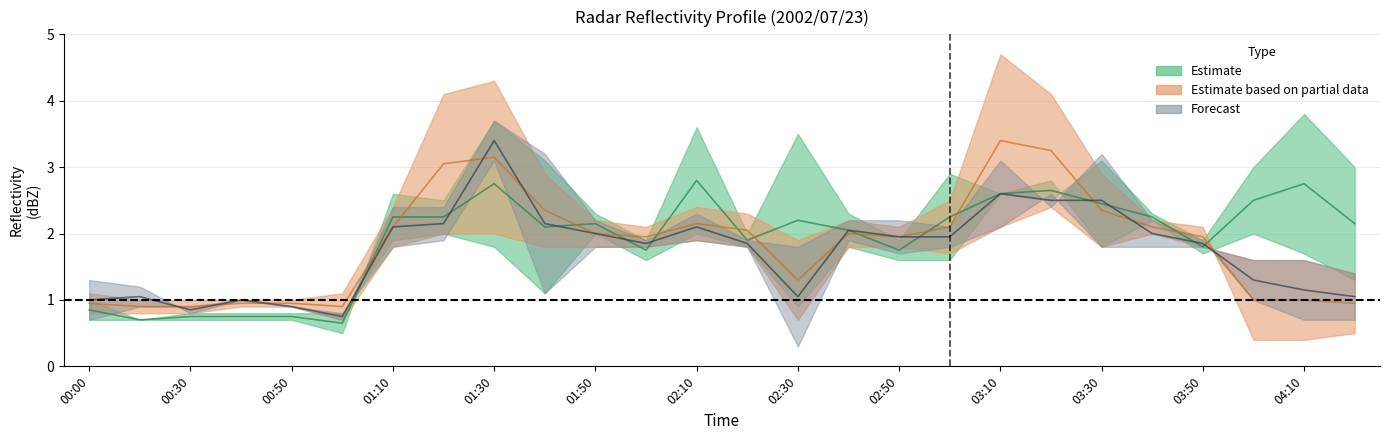

What is the label of the 24th point from the right?

00:30